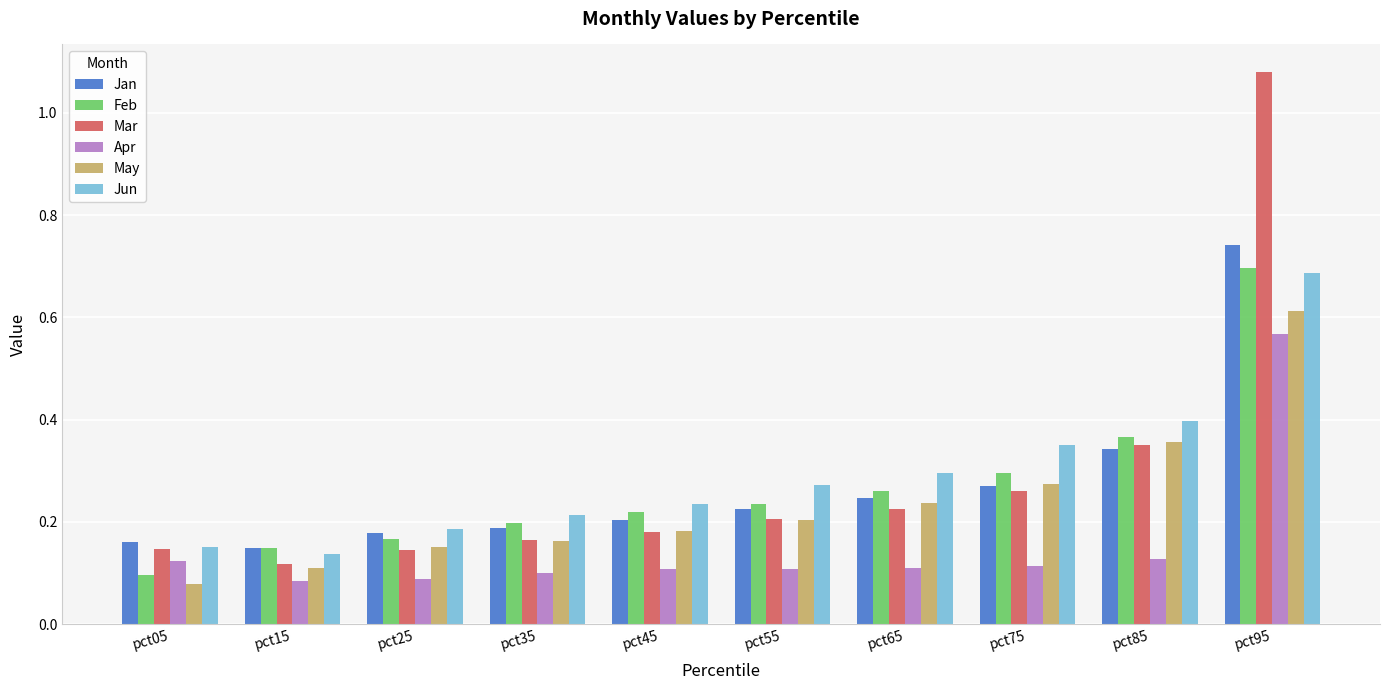

Does the chart contain stacked bars?

No